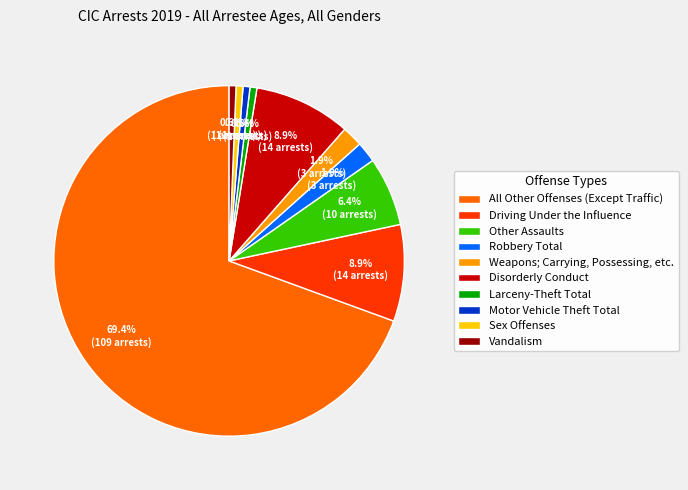

What is the largest slice in the pie chart?

All Other Offenses (Except Traffic)